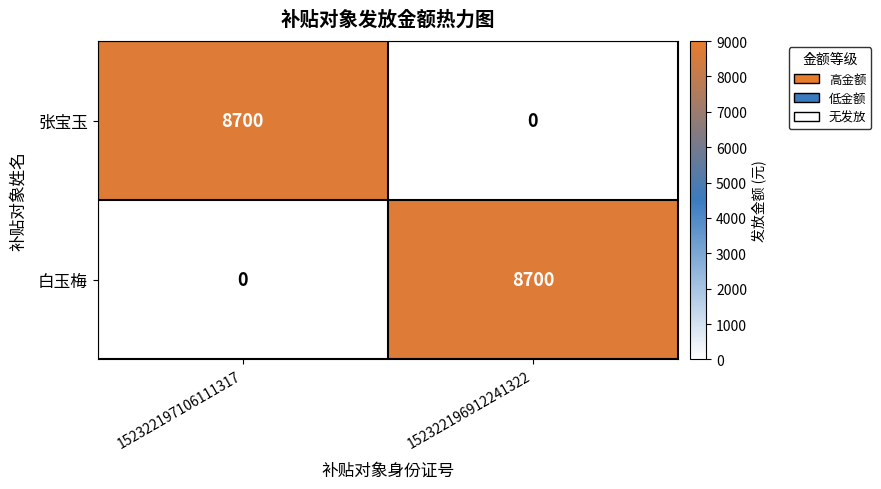

What is the difference between the highest and lowest values at 152322196912241322?

8700